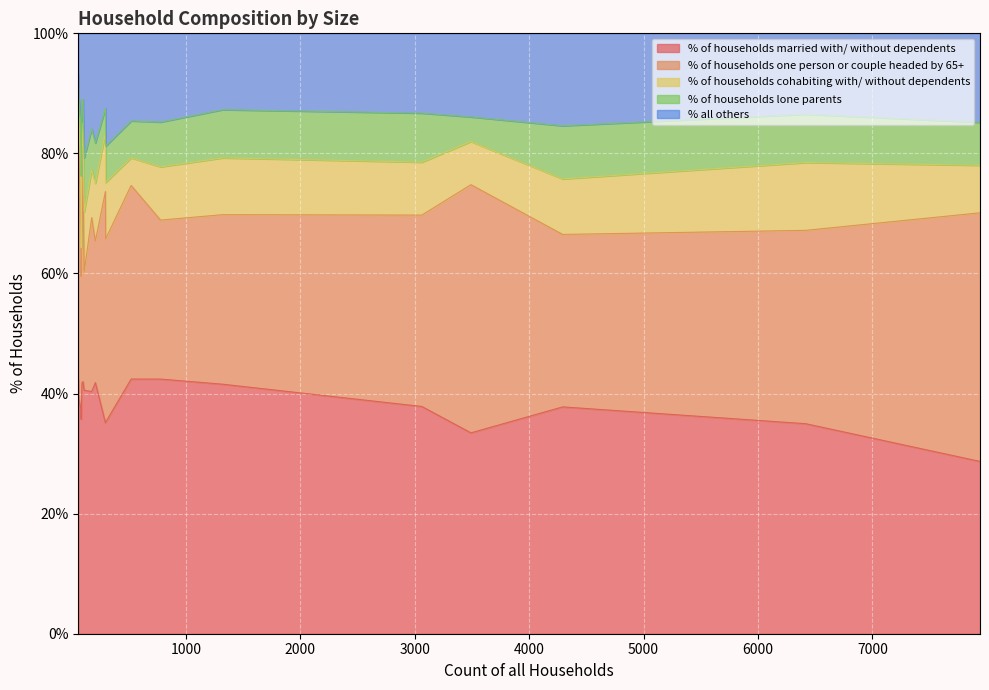

How many lines are shown in the chart?

5